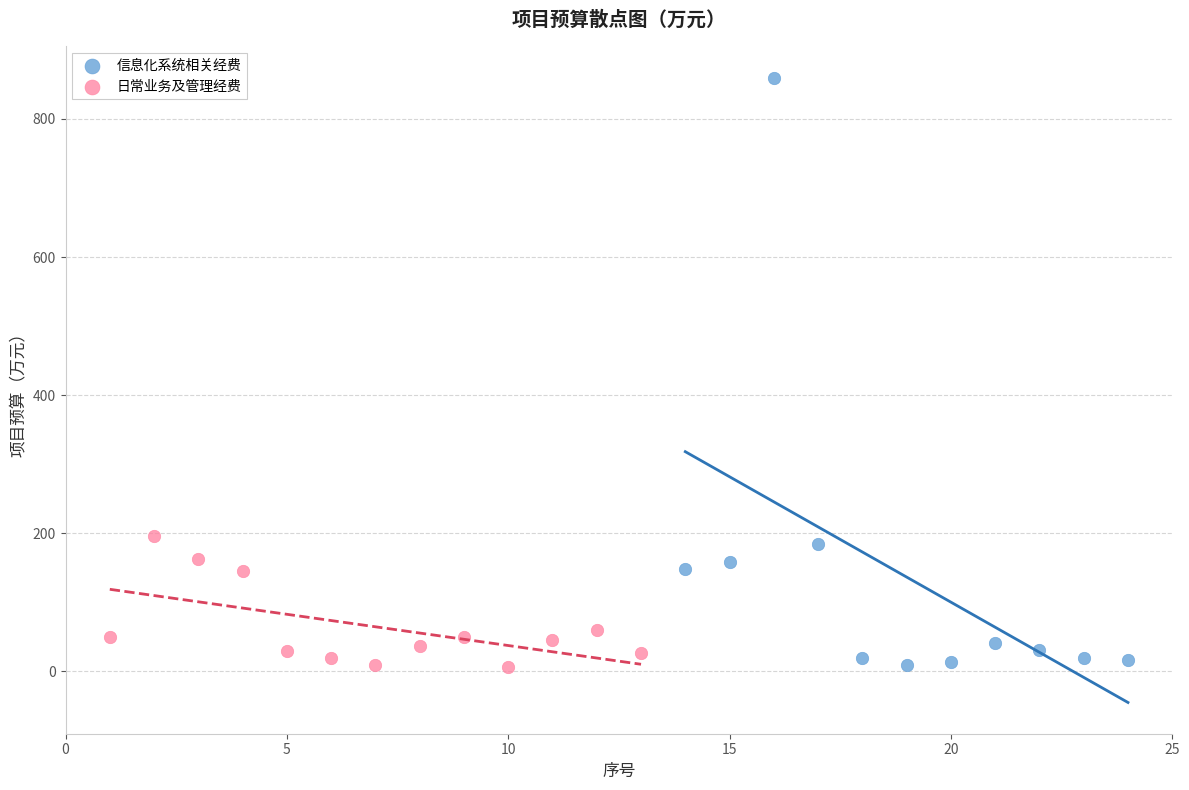

Which series reaches the maximum Y coordinate?

信息化系统相关经费